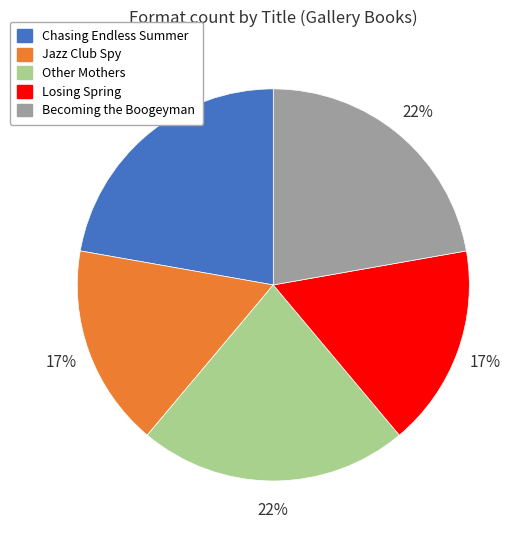

To the nearest percent, what portion does Jazz Club Spy represent?

17%